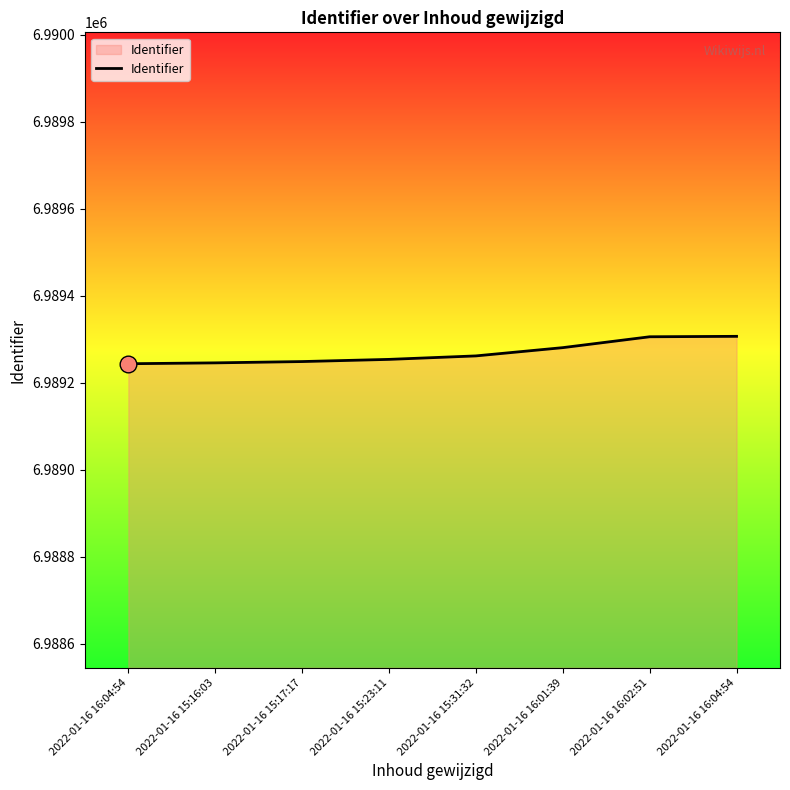

Does the chart have visible grid lines?

No